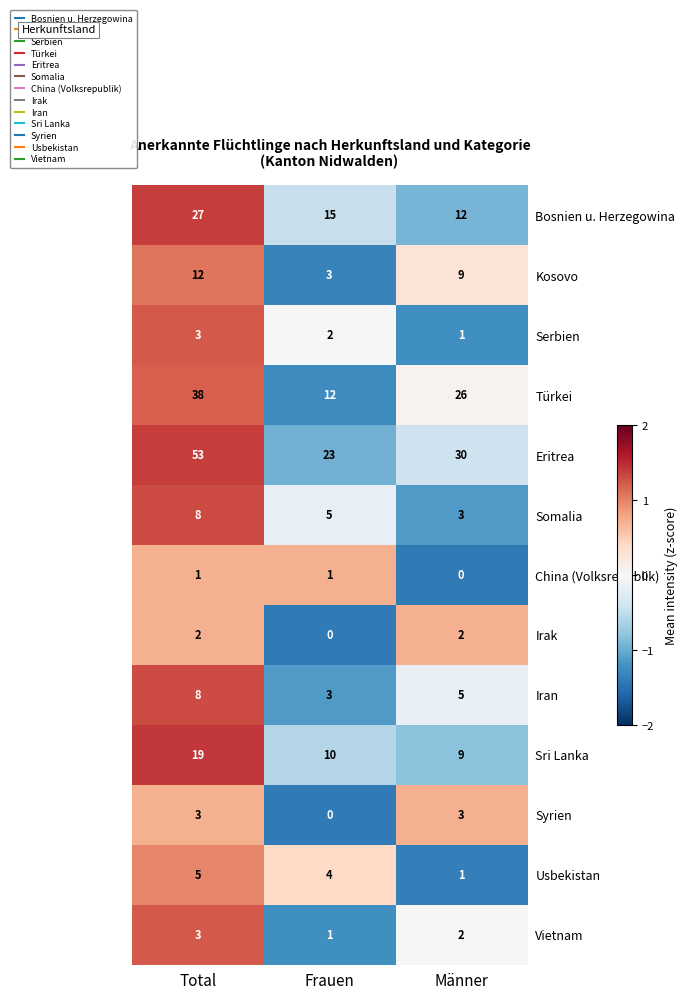

The value of Türkei at Total is 38. True or false?

True